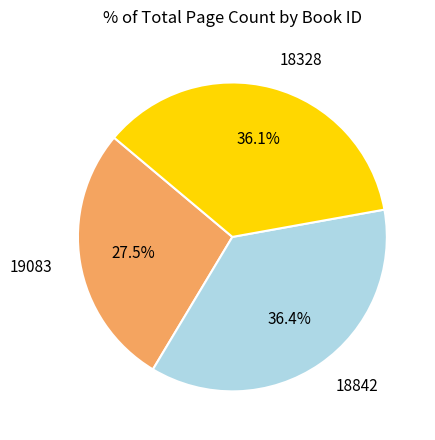

What is the smallest slice in the pie chart?

19083